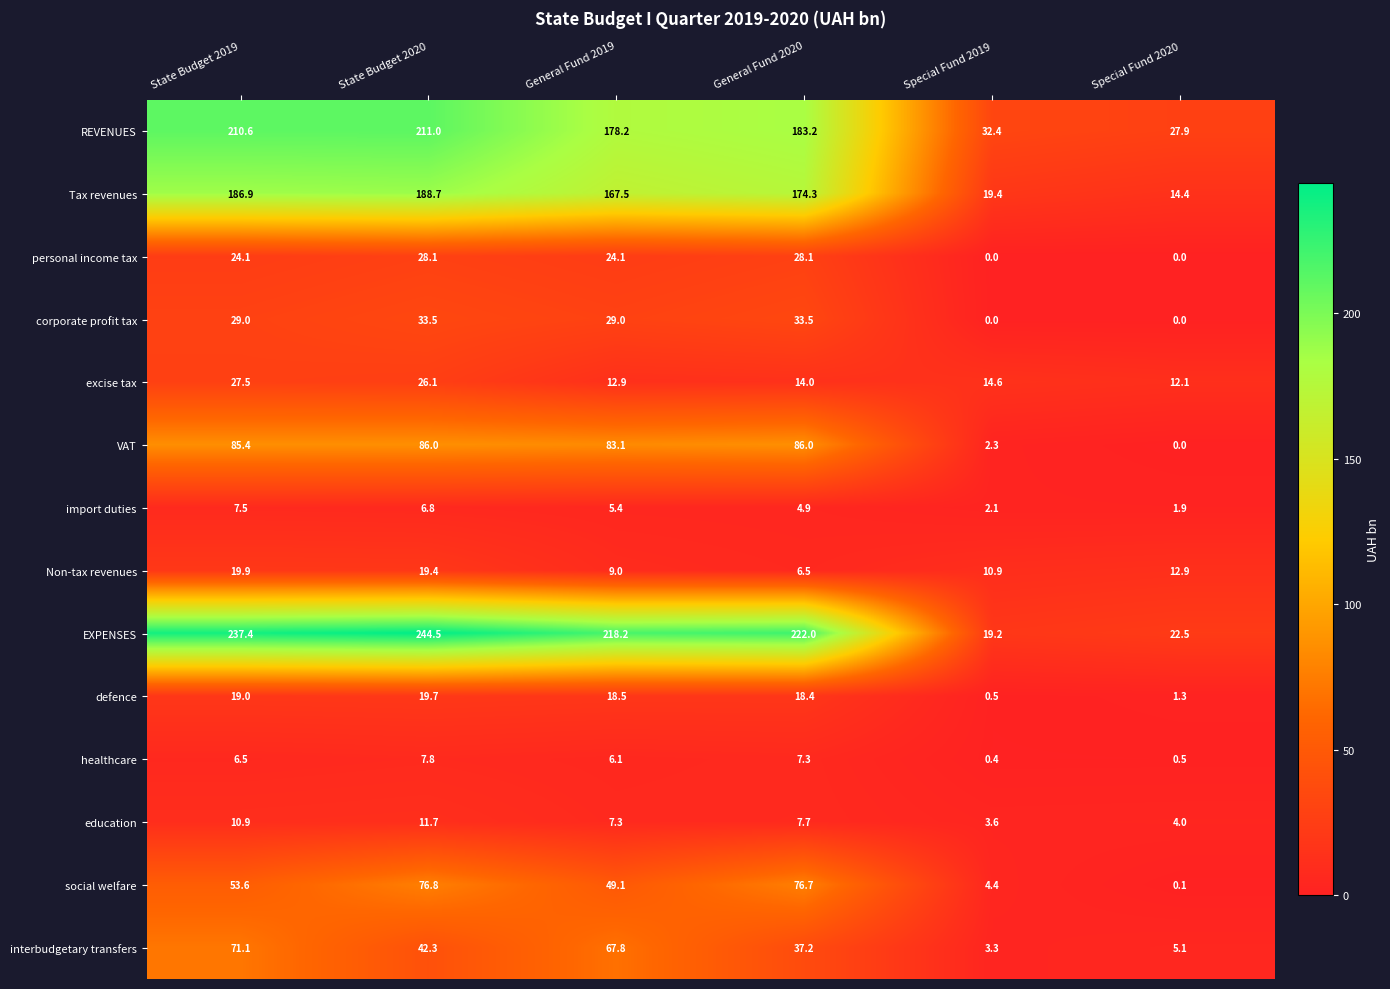

What is the difference between the excise tax values at Special Fund 2020 and General Fund 2020?

1.9